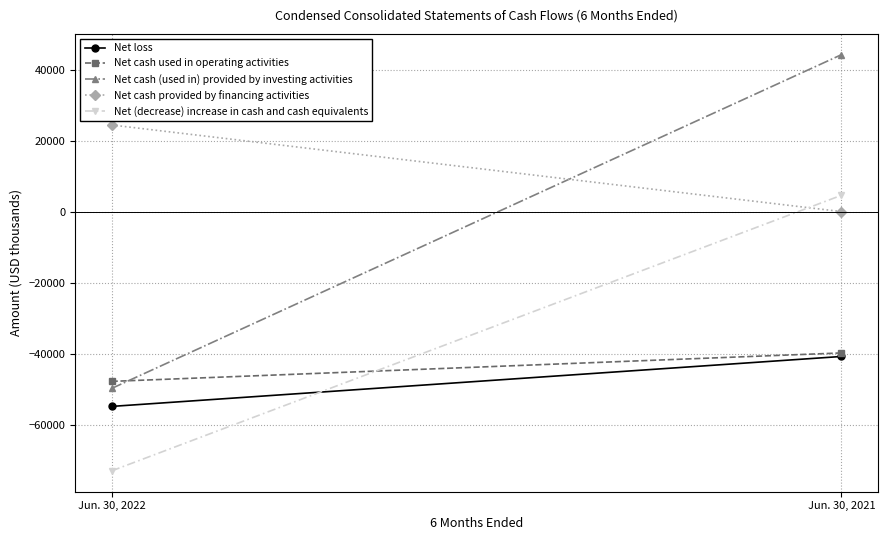

Reading left to right, transcribe all the data shown in this chart.

Net loss: Jun. 30, 2022=-54863	Jun. 30, 2021=-40773
Net cash used in operating activities: Jun. 30, 2022=-47802	Jun. 30, 2021=-39775
Net cash (used in) provided by investing activities: Jun. 30, 2022=-49792	Jun. 30, 2021=44373
Net cash provided by financing activities: Jun. 30, 2022=24541	Jun. 30, 2021=106
Net (decrease) increase in cash and cash equivalents: Jun. 30, 2022=-73053	Jun. 30, 2021=4704